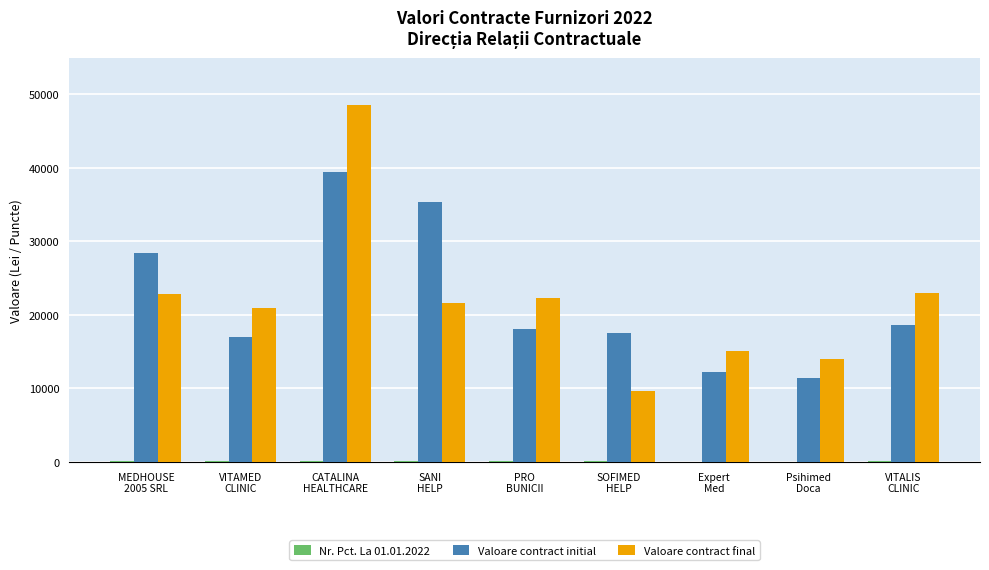

Is it true that Valoare contract initial equals 39447.8 at CATALINA
HEALTHCARE?

True